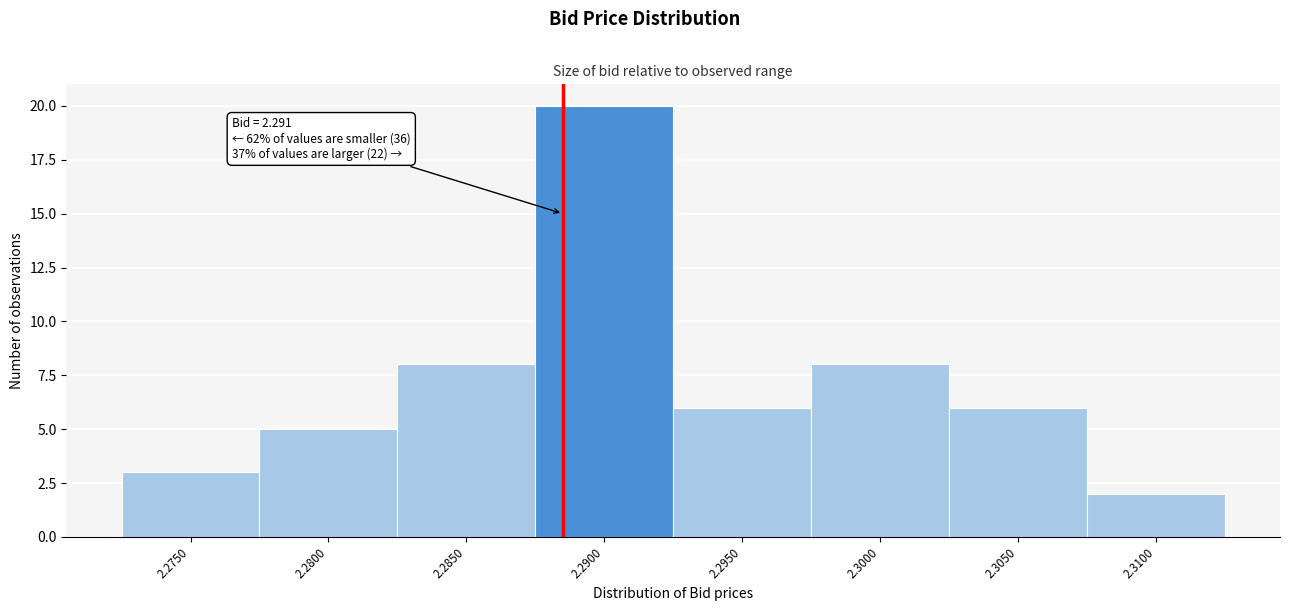

Reading left to right, list all the values displayed in this chart.

3	5	8	20	6	8	6	2